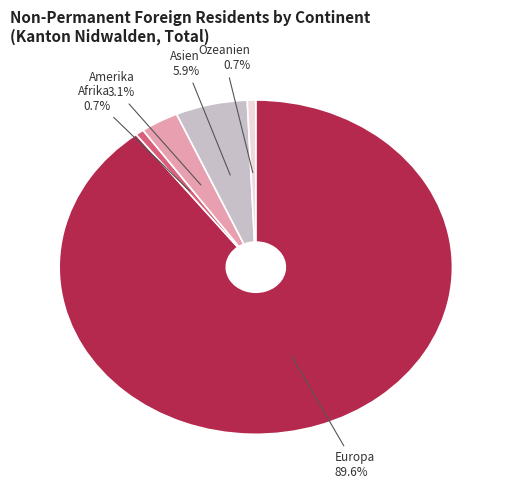

Which has a higher value, Afrika or Asien?

Asien